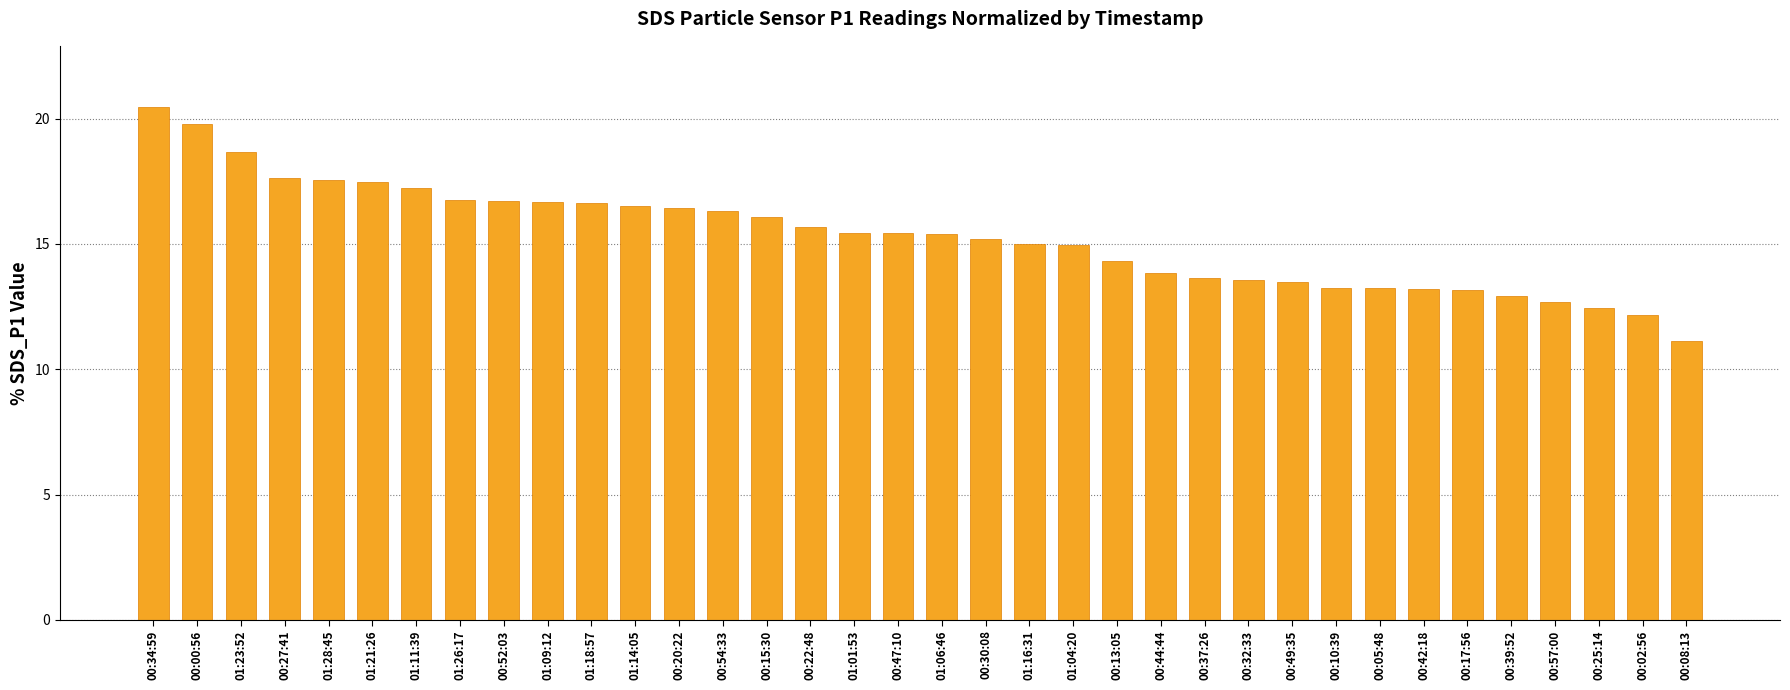

How many data points does each series have?

36